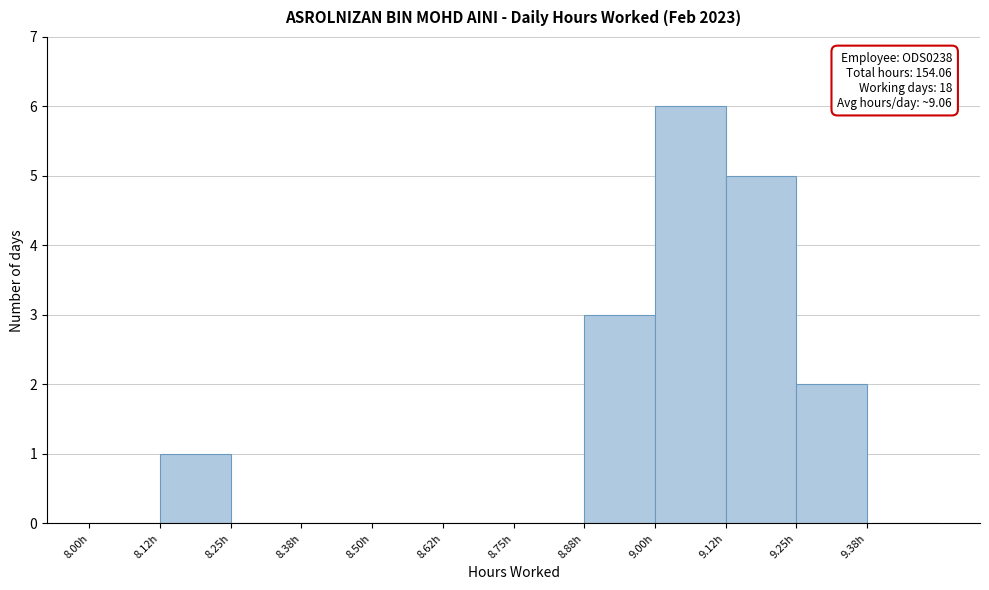

Which range on the x-axis has the tallest bar?

9.000 to 9.125